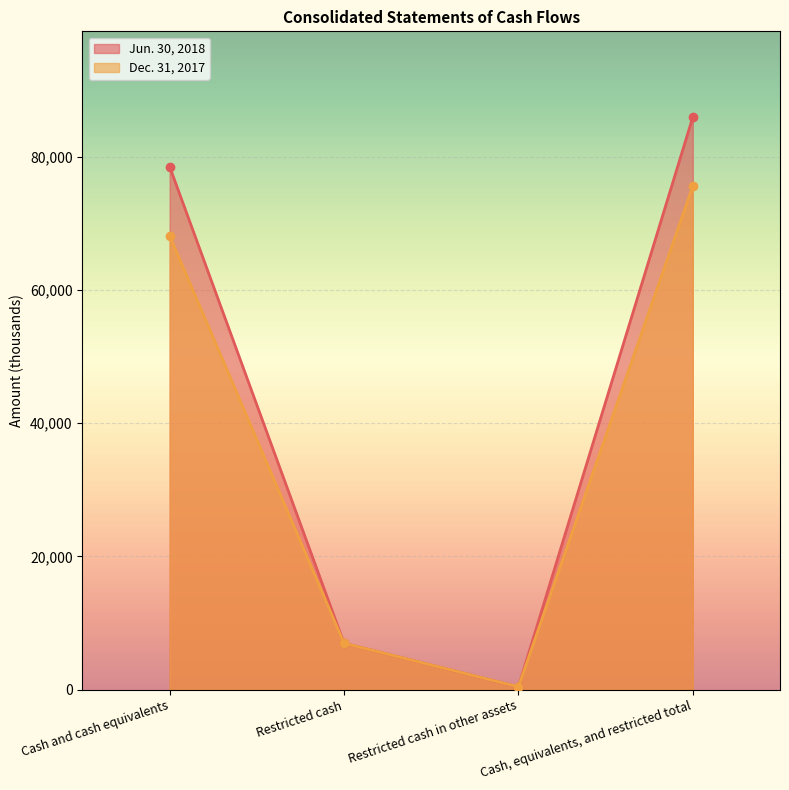

What is the label of the 2nd point from the left?

Restricted cash